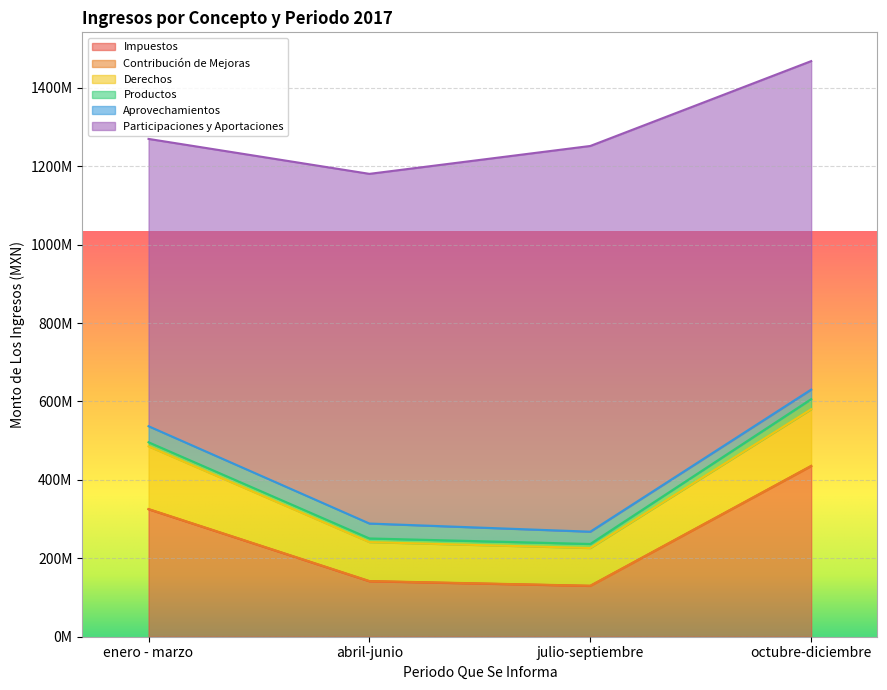

True or false: Productos has more than 2 interior local peaks.

False